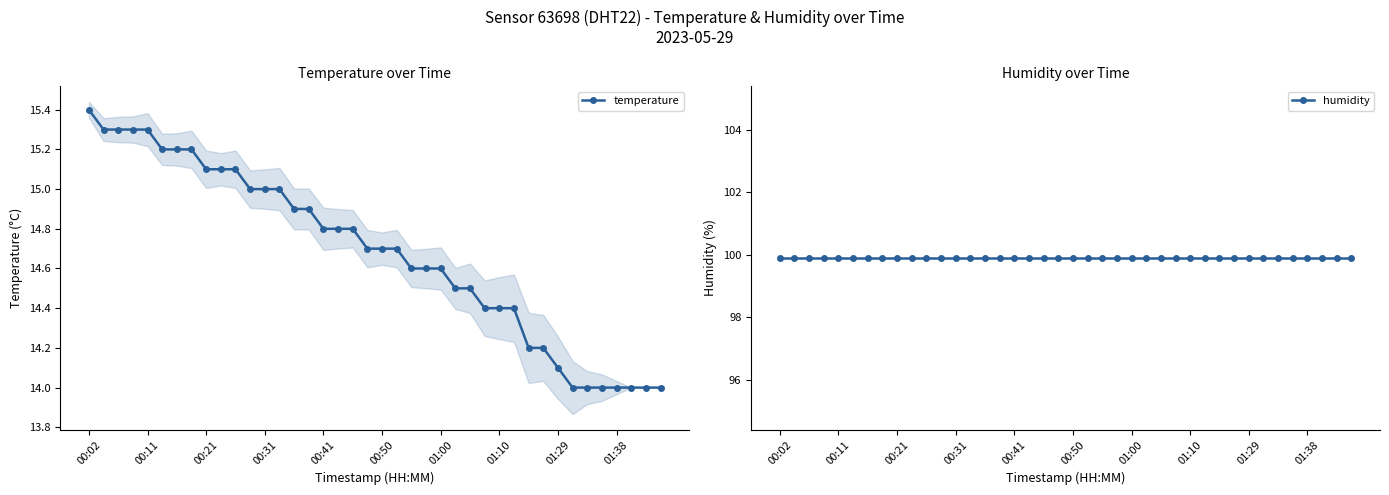

What are all the series names shown in the legend?

temperature, humidity